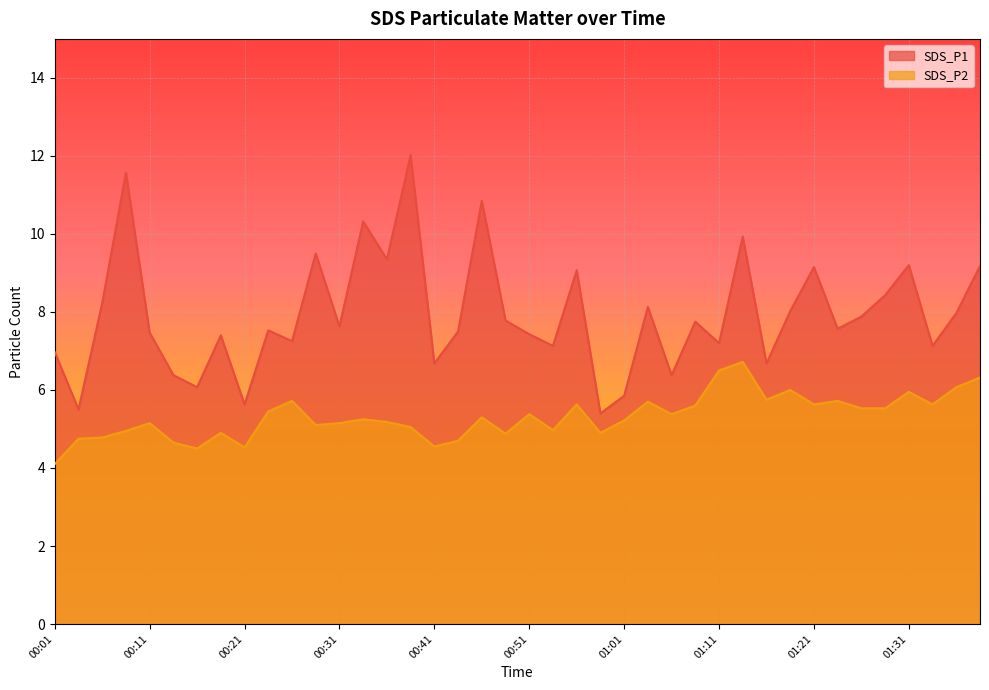

What is the label of the 15th point from the left?

00:36